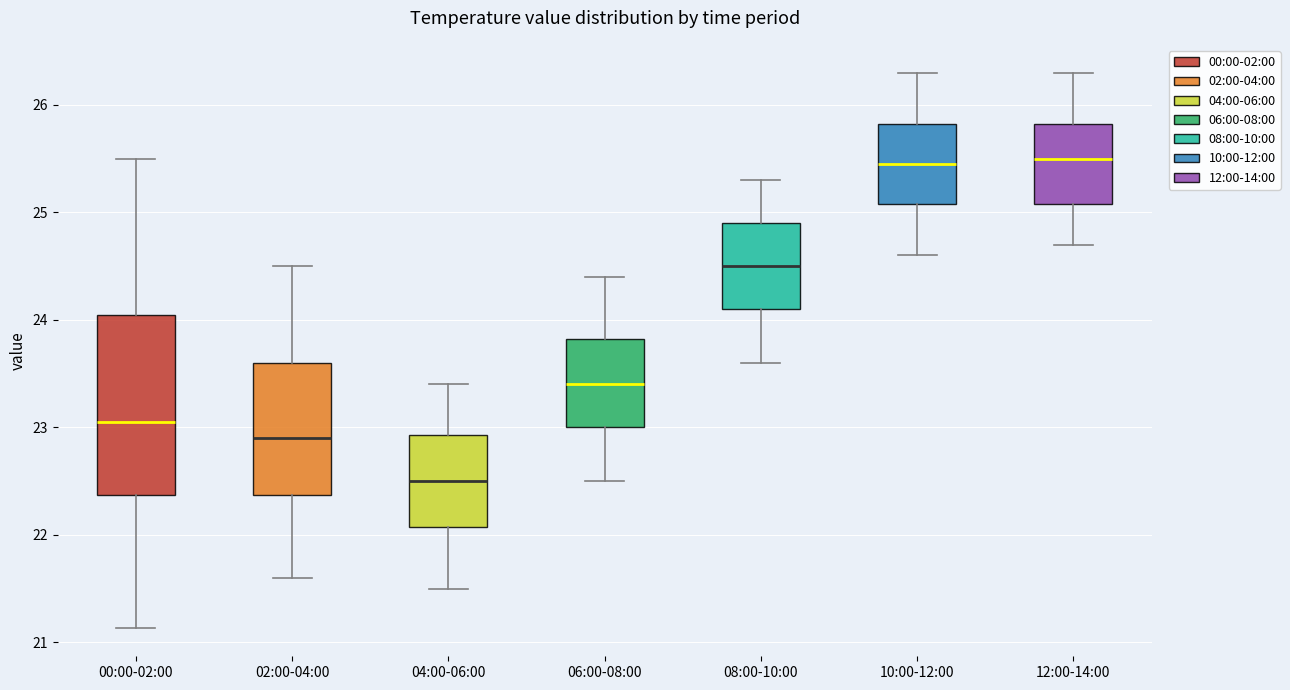

Where does the lower whisker of the box for 10:00-12:00 end on the y-axis? The values are not printed on the chart, so give them approximately, as read against the axis.

24.6